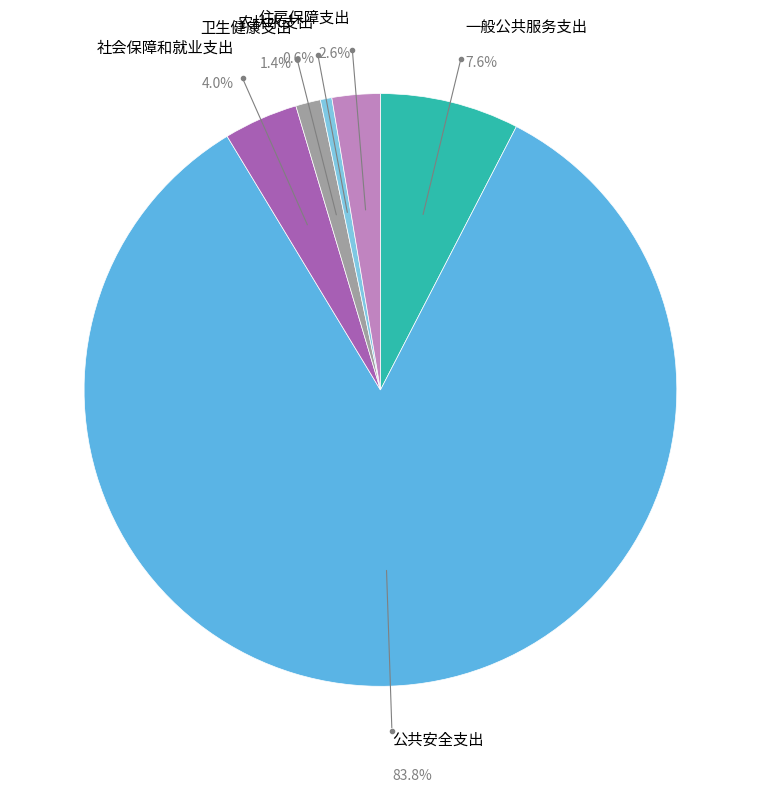

Is there any slice that represents more than half of the pie?

Yes